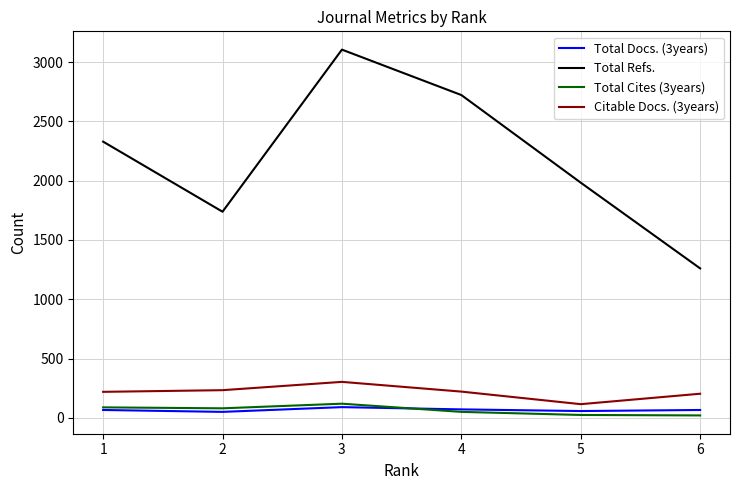

Is it true that Citable Docs. (3years) equals 233 at 2?

True